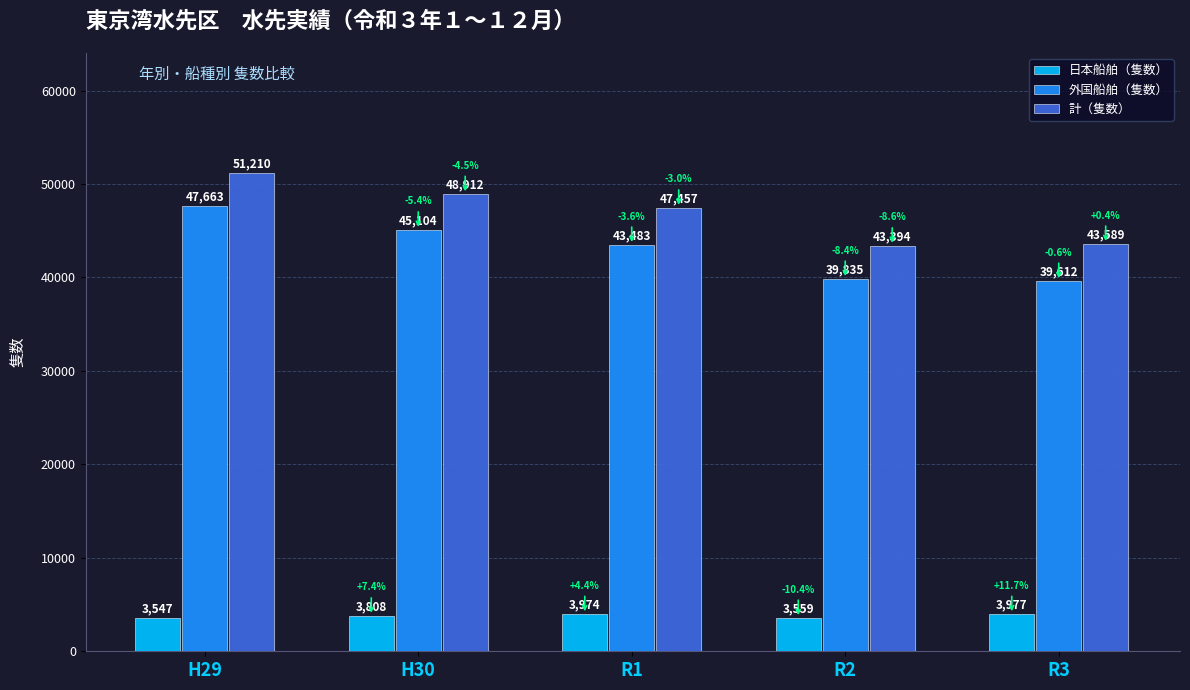

What are all the series names shown in the legend?

日本船舶（隻数）, 外国船舶（隻数）, 計（隻数）